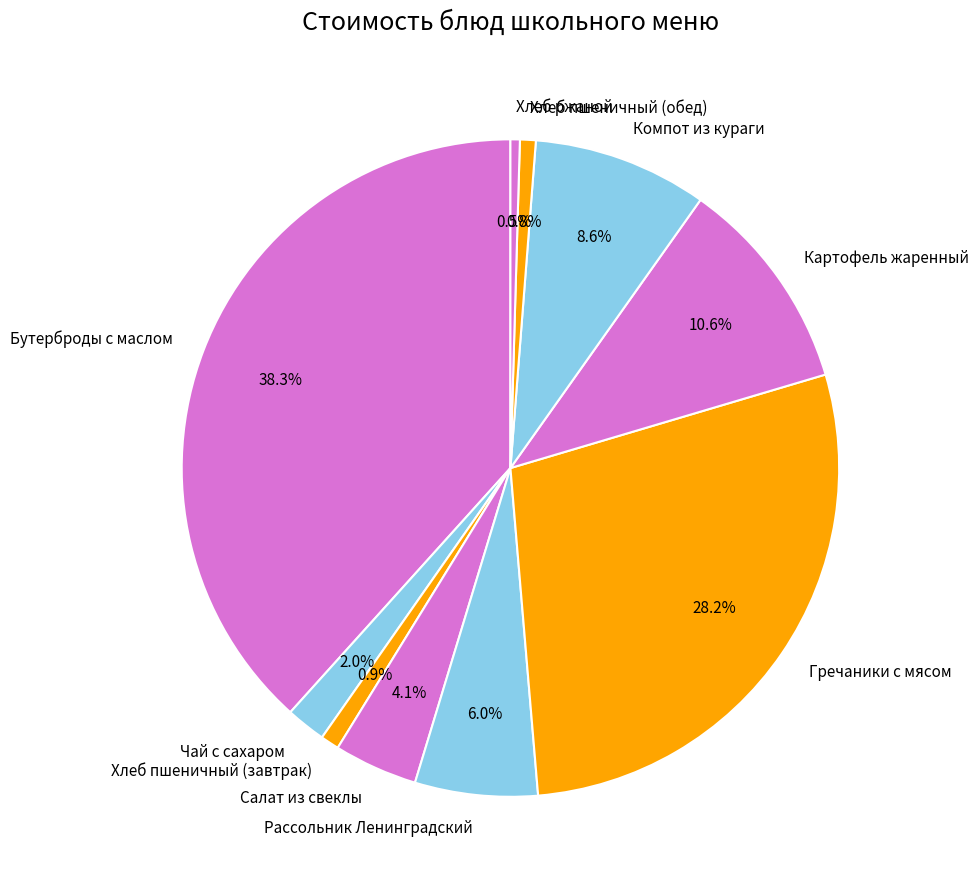

Do Хлеб пшеничный (обед) and Гречаники с мясом together represent more than half of the pie?

No